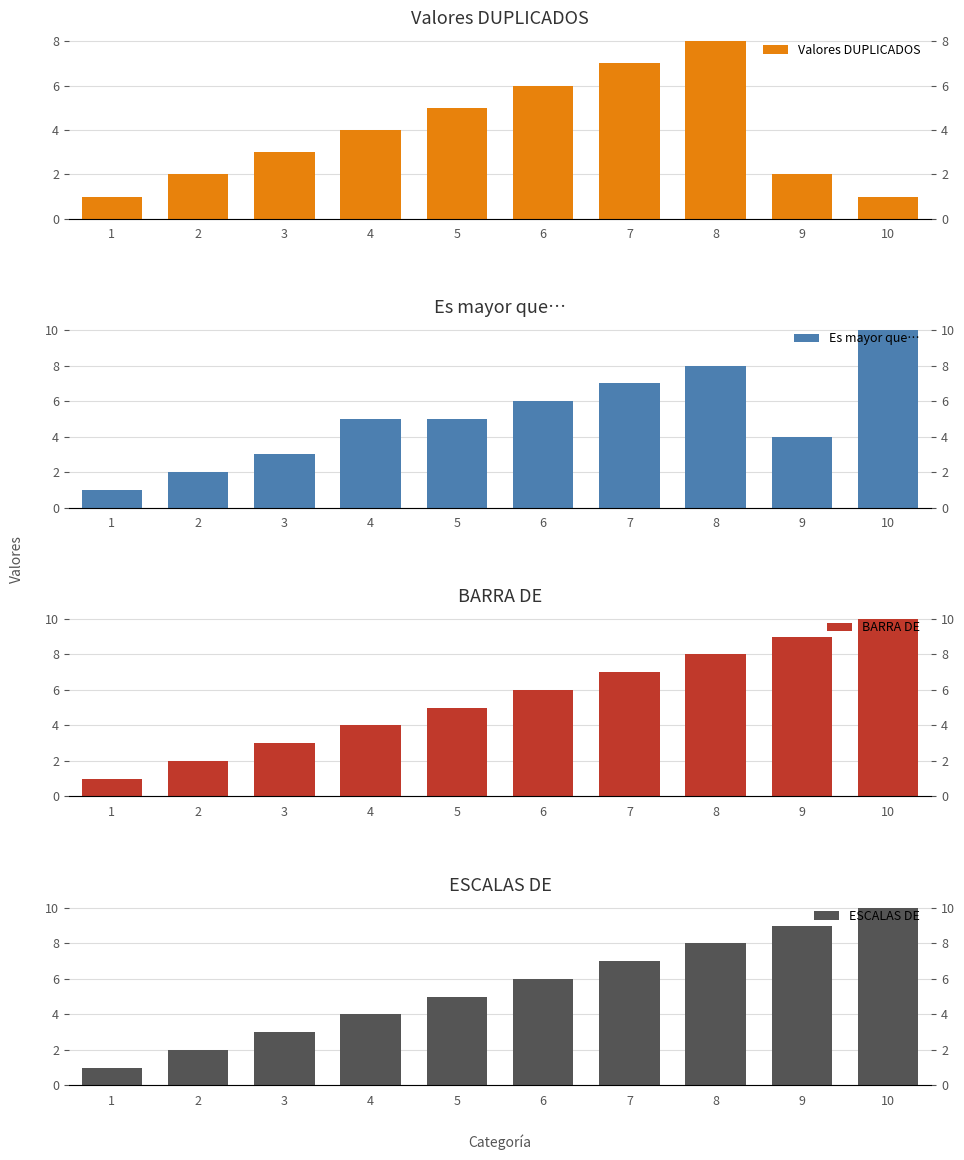

What is the value of the Es mayor que… bar at the 1st from the left?

1